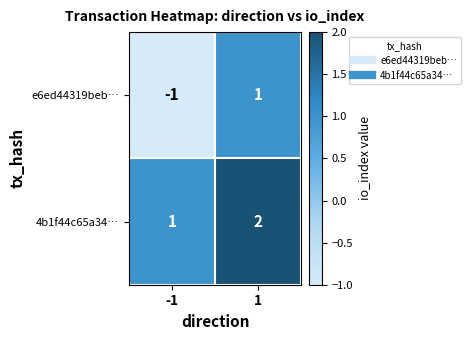

What is the sum of all 4b1f44c65a34… values?

3